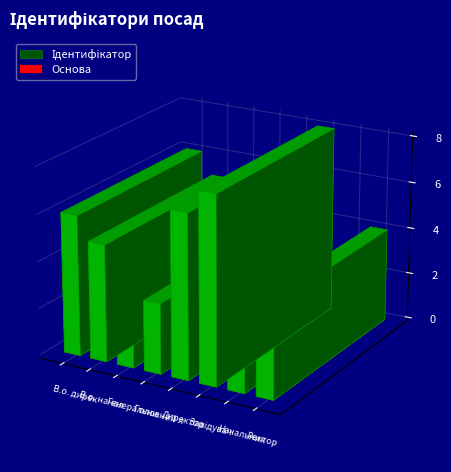

Rank the categories by value from highest to lowest.

Завідувач філією, Директор, В.о. директора, В.о. начальника, Ректор, Головний лікар, Начальник, Генеральний директор